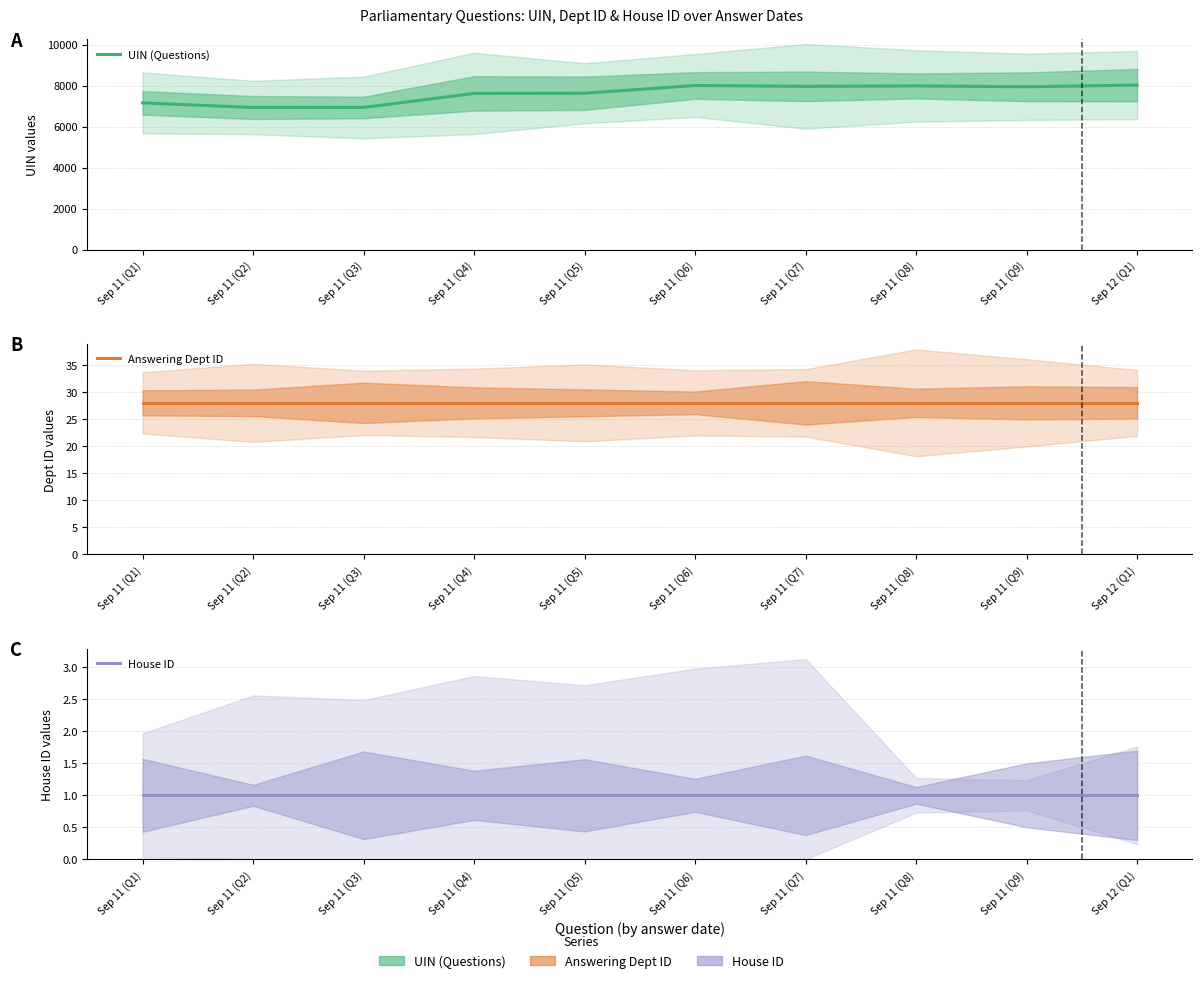

Reading left to right, extract all data points from this chart.

UIN (Questions): 7156	6931	6932	7618	7626	8005	7963	7984	7942	8026
Answering Dept ID: 28	28	28	28	28	28	28	28	28	28
House ID: 1	1	1	1	1	1	1	1	1	1